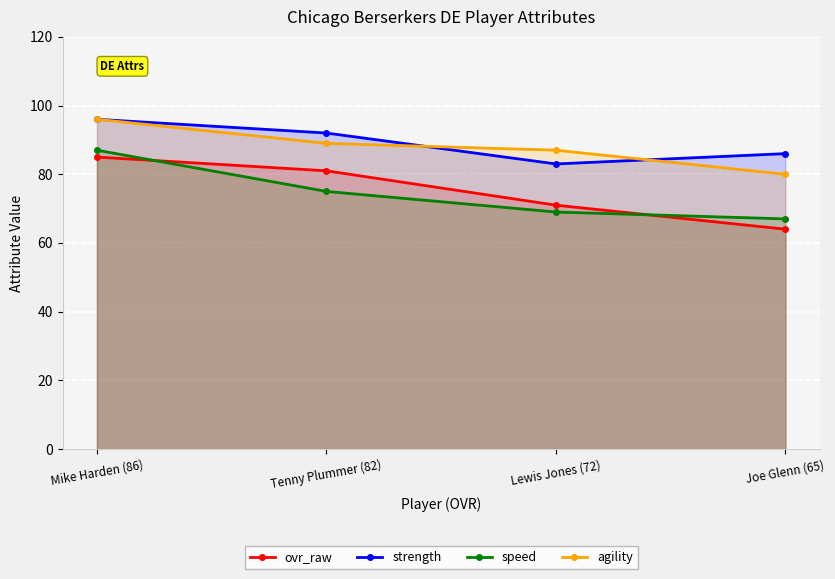

The value of strength at Mike Harden (86) is 96. True or false?

True